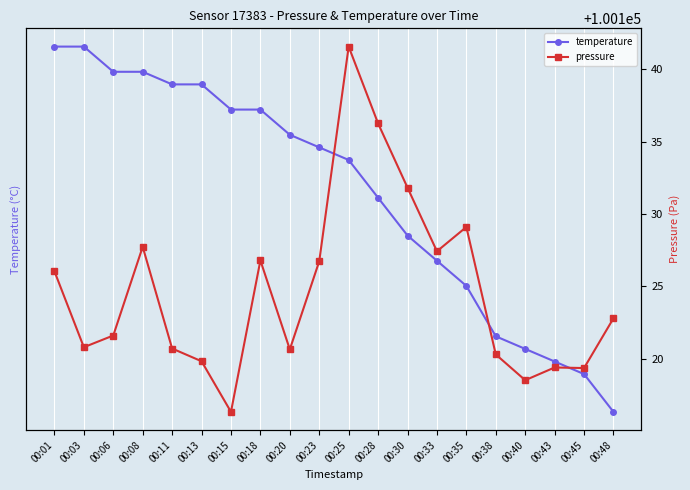

Which category has the highest value in the temperature series?

00:01